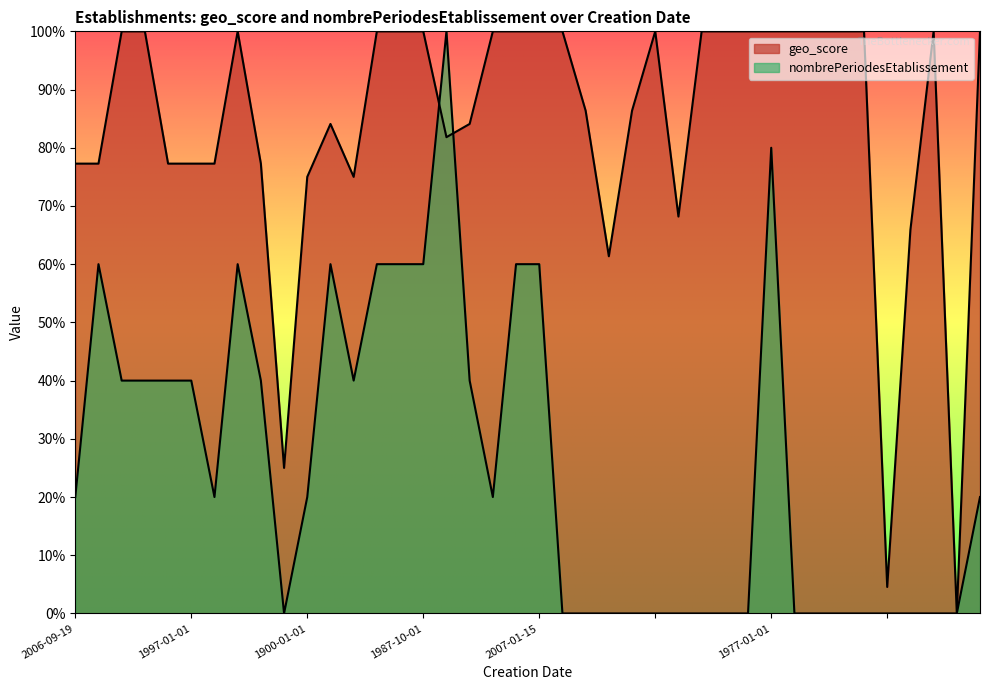

After their last crossing, which series has the higher values: geo_score or nombrePeriodesEtablissement?

geo_score